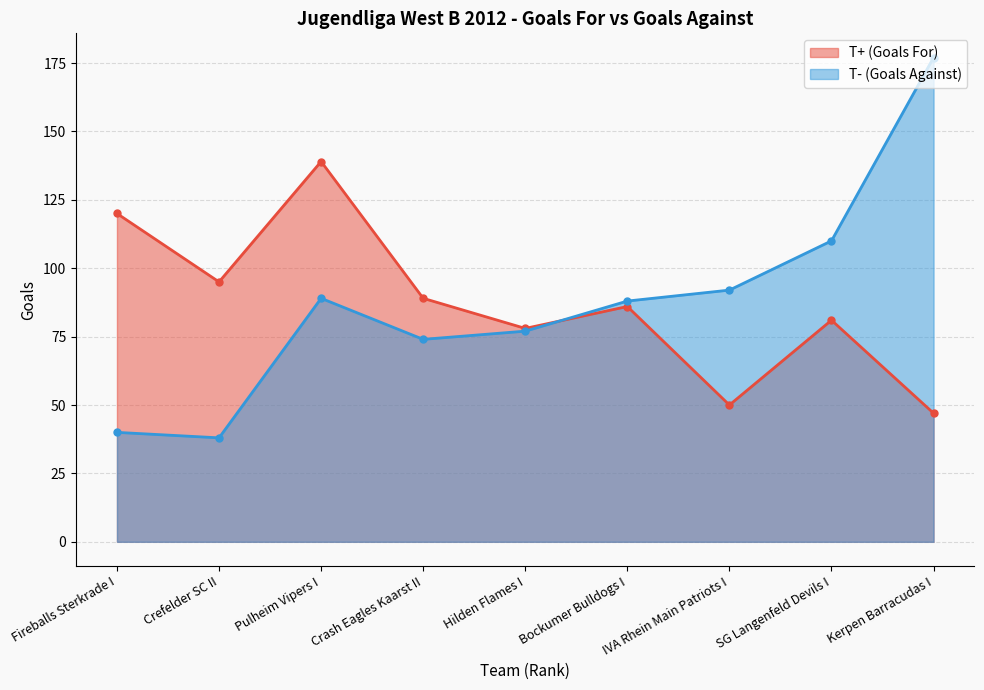

How many lines are shown in the chart?

2